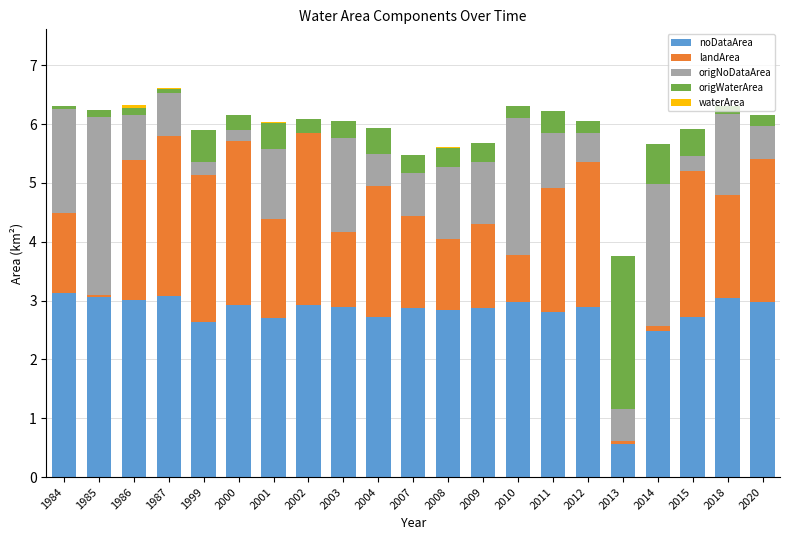

What is the highest value of the waterArea series?

3.1